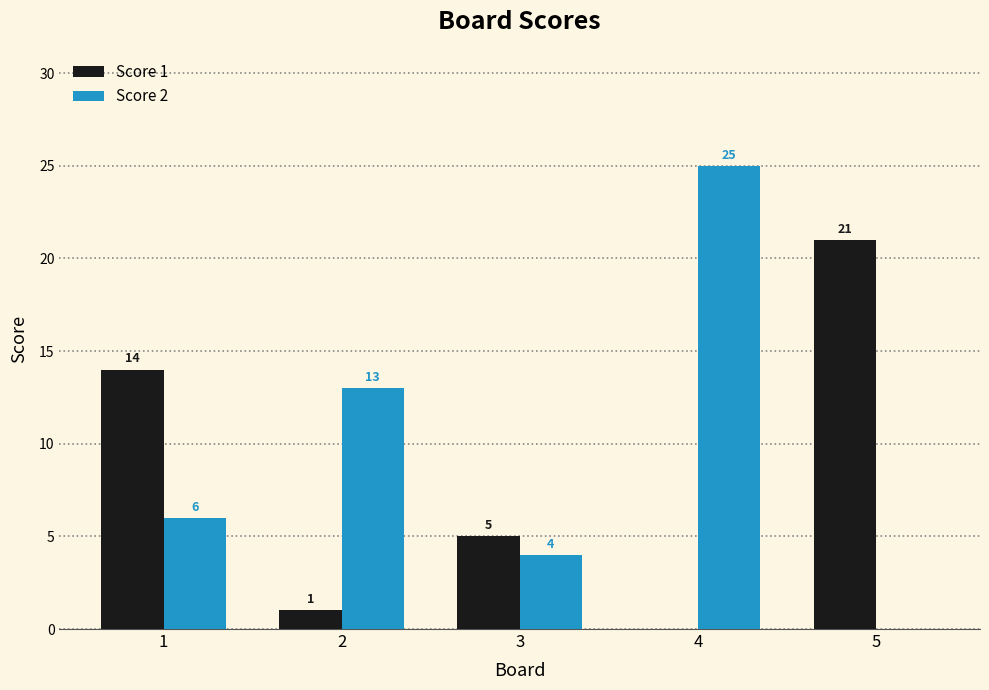

What is the approximate value of Score 1 at 1, to the nearest 10?

10